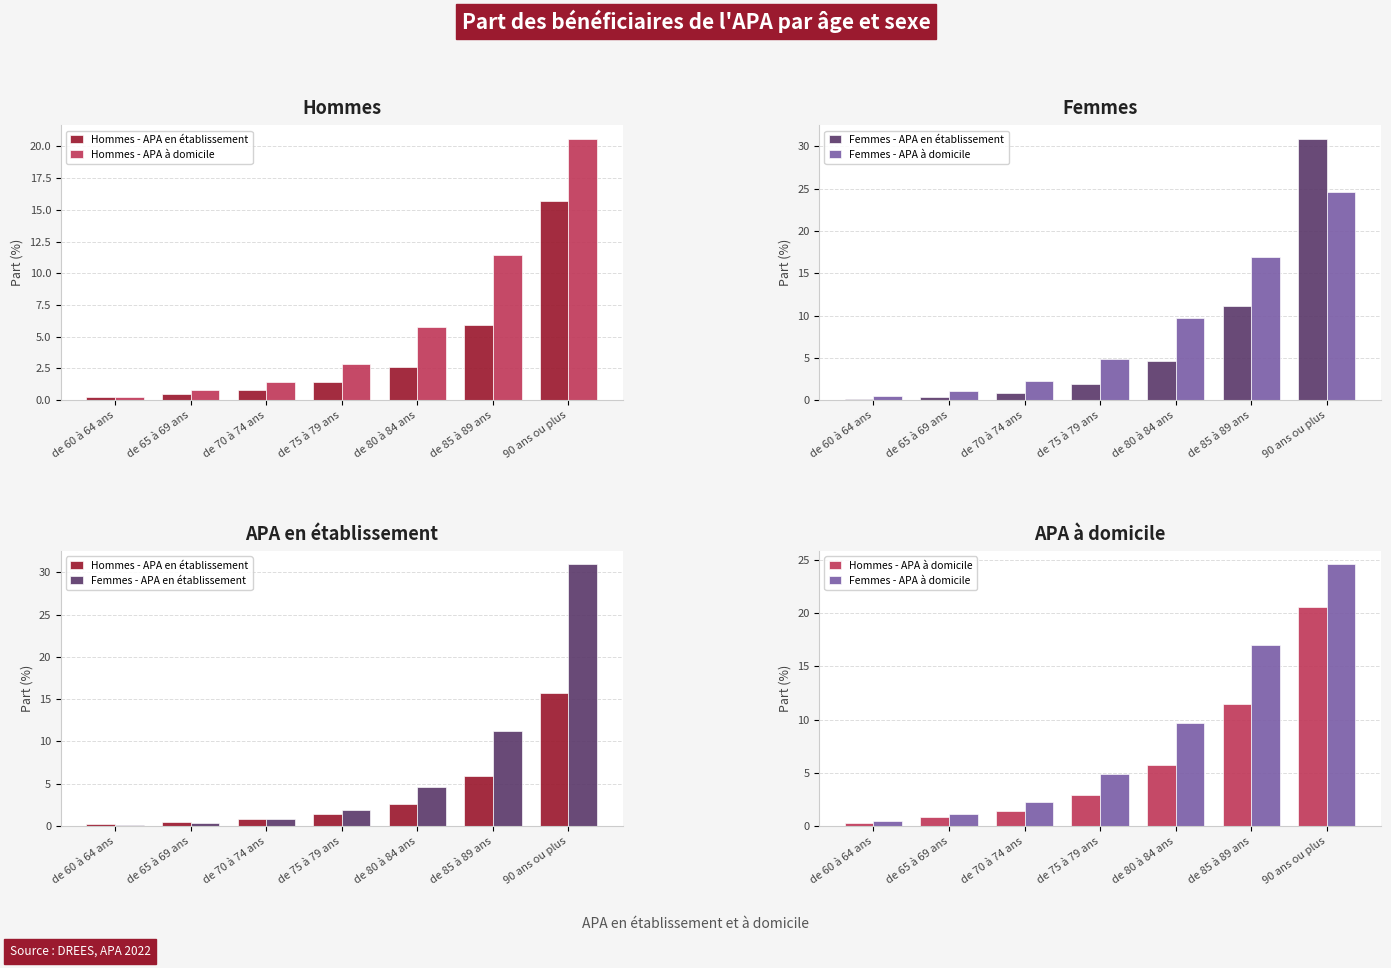

Rank the series by their maximum value, from highest to lowest.

Femmes - APA en établissement, Femmes - APA à domicile, Hommes - APA à domicile, Hommes - APA en établissement